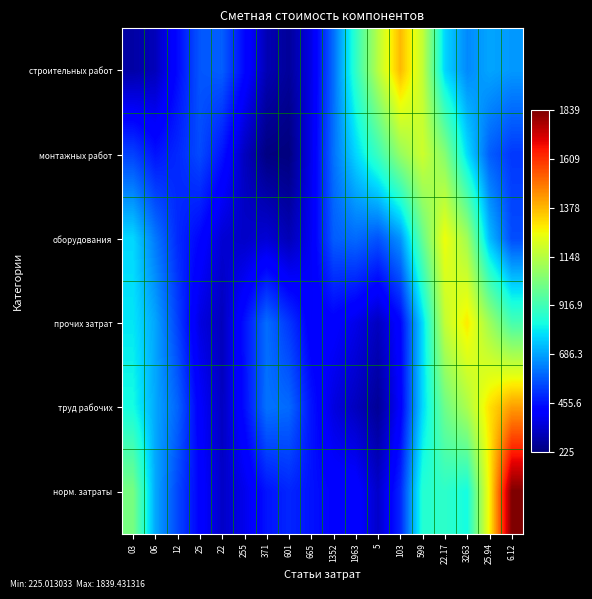

Reading right to left, list all the values displayed in this chart.

строительных работ: 6.12=670.7	25.94=690.0	3263=646.2	22.17=766.2	599=1169.5	103=1375.8	5=1150.3	1963=884.2	1352=601.6	665=372.9	601=264.5	371=302.0	255=439.5	22=578.5	25=565.0	12=441.3	06=308.8	03=281.1
монтажных работ: 6.12=516.0	25.94=577.6	3263=777.7	22.17=1051.6	599=1189.8	103=1081.1	5=904.1	1963=768.4	1352=608.4	665=380.4	601=225.0	371=231.6	255=318.3	22=458.5	25=546.3	12=491.5	06=456.8	03=532.3
оборудования: 6.12=549.0	25.94=726.4	3263=1105.1	22.17=1255.5	599=990.2	103=661.2	5=559.8	1963=596.3	1352=576.1	665=392.6	601=304.3	371=347.8	255=329.5	22=345.6	25=432.3	12=493.5	06=619.7	03=770.3
прочих затрат: 6.12=928.9	25.94=1100.6	3263=1292.0	22.17=1171.1	599=774.8	103=429.9	5=317.7	1963=375.8	1352=416.9	665=408.2	601=514.8	371=600.6	255=454.5	22=311.1	25=365.0	12=530.6	06=690.7	03=793.5
труд рабочих: 6.12=1424.4	25.94=1306.7	3263=1126.4	22.17=1007.0	599=772.4	103=412.5	5=259.4	1963=315.2	1352=363.7	665=459.0	601=596.2	371=609.8	255=446.3	22=319.0	25=410.7	12=586.9	06=694.6	03=834.0
норм. затраты: 6.12=1839.4	25.94=1277.6	3263=830.7	22.17=879.4	599=861.7	103=488.3	5=331.9	1963=428.9	1352=428.2	665=455.2	601=487.1	371=457.5	255=380.0	22=328.5	25=425.4	12=540.7	06=695.1	03=1024.1